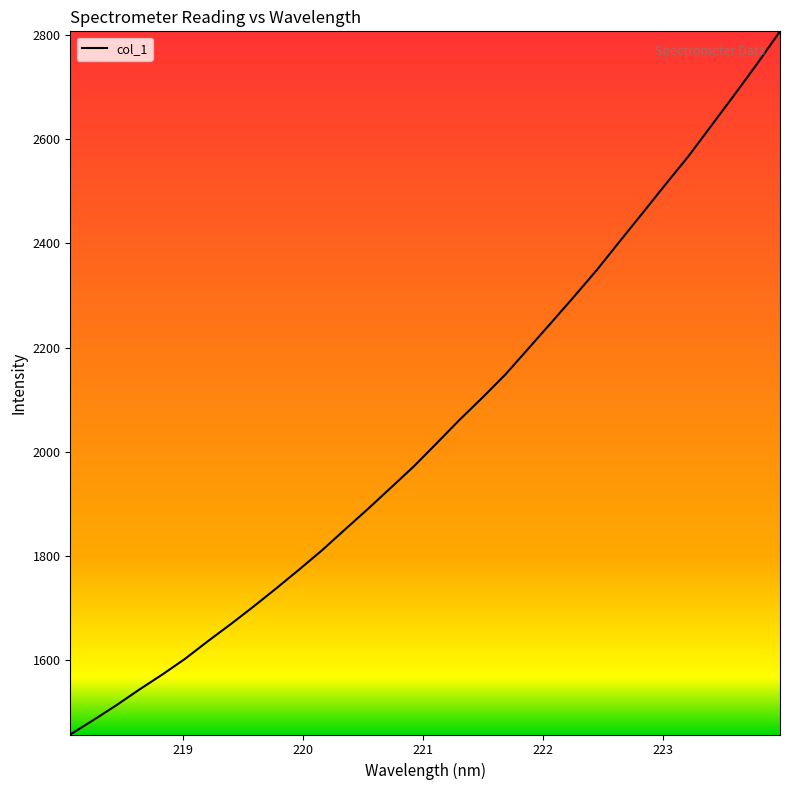

What is the smallest value displayed?

1456.5